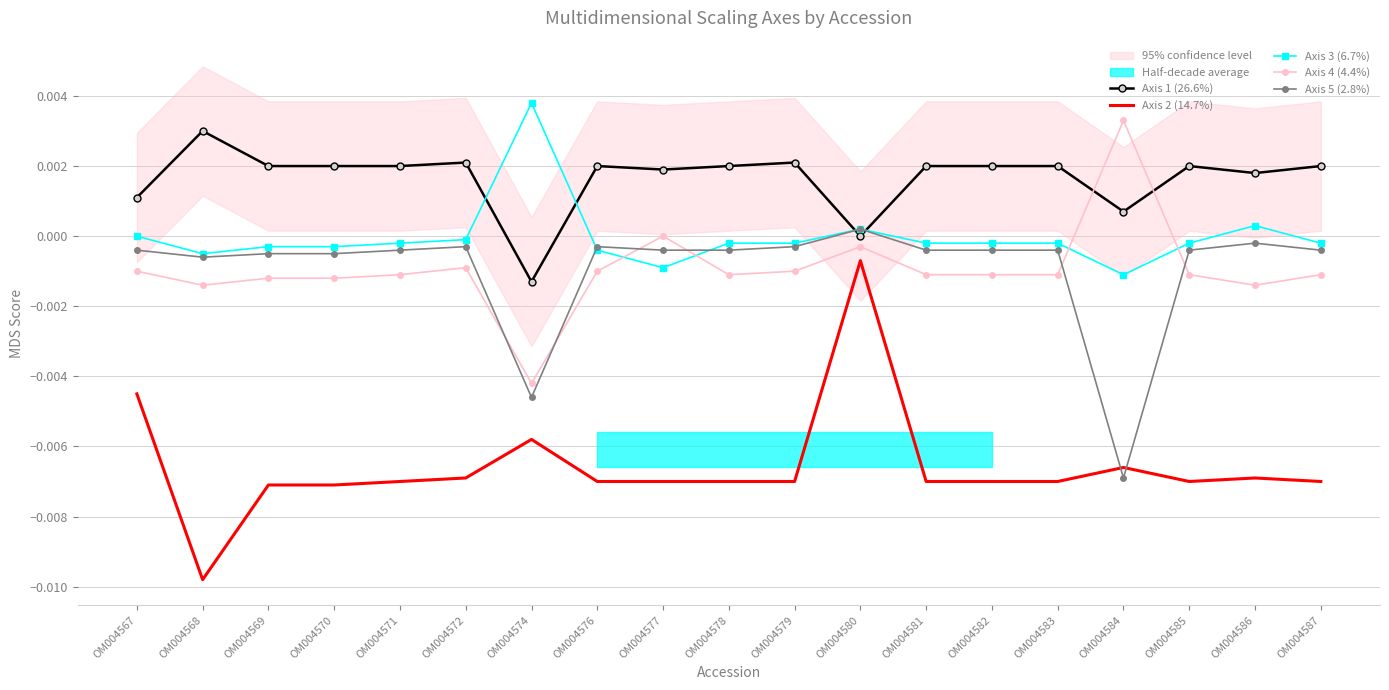

True or false: Axis 5 (2.8%) has more than 0 interior local peaks.

True